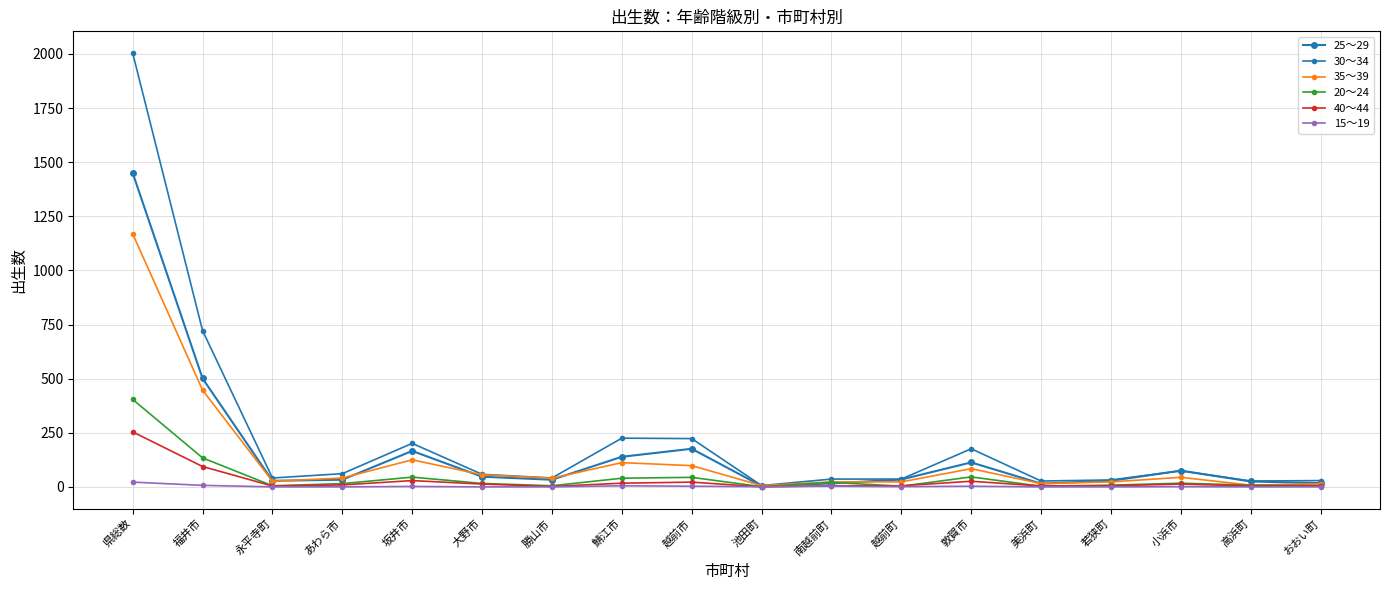

Which series changed the most between 越前町 and 高浜町?

35～39